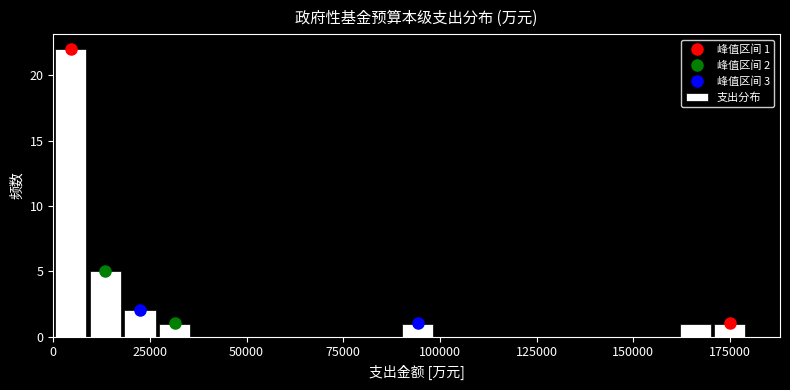

Read against the x-axis, roughly where is the centre of the tallest bar?

5000